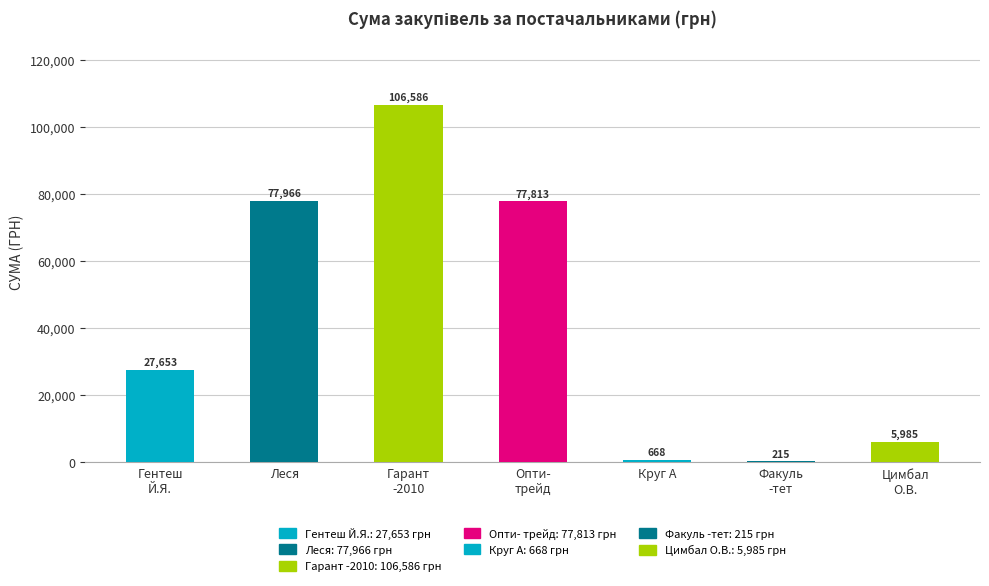

What is the approximate value at Леся?

77966.0